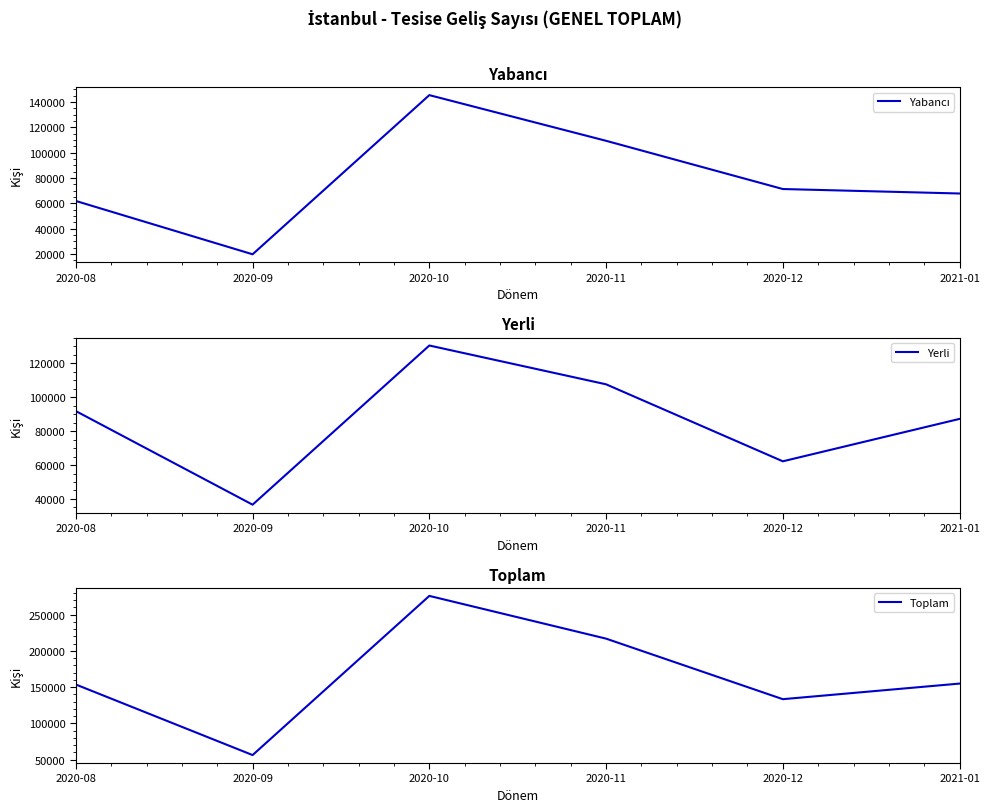

Reading left to right, transcribe all the data shown in this chart.

Yabancı: 2020-08=61855	2020-09=19809	2020-10=145328	2020-11=109304	2020-12=71274	2021-01=67750
Yerli: 2020-08=91850	2020-09=36627	2020-10=130544	2020-11=107651	2020-12=62219	2021-01=87244
Toplam: 2020-08=153705	2020-09=56436	2020-10=275872	2020-11=216955	2020-12=133493	2021-01=154994